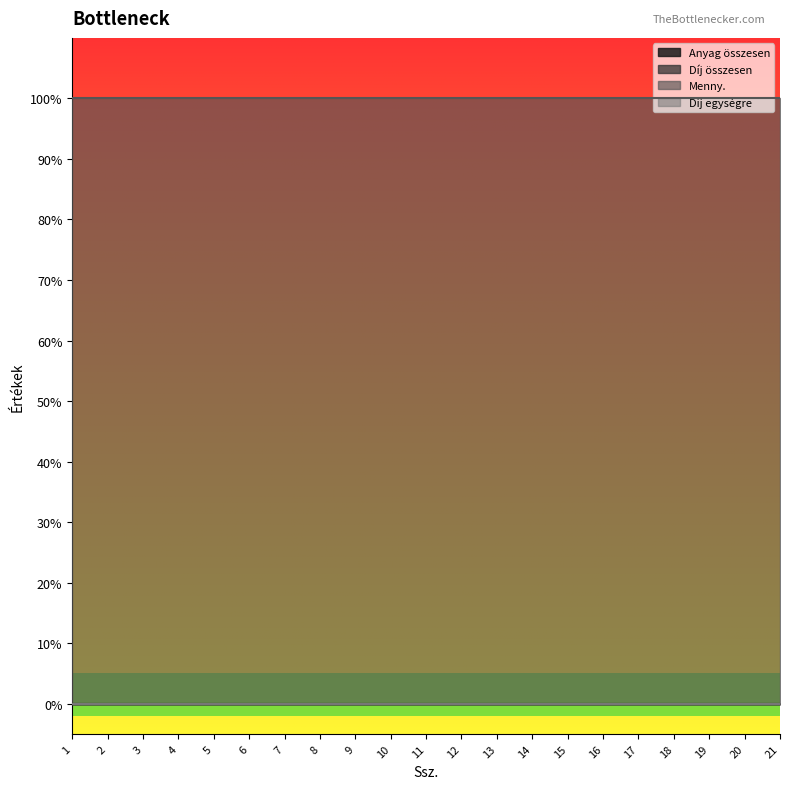

Rank the series at 11 from lowest to highest value.

Anyag összesen, Díj összesen, Díj egységre, Menny.